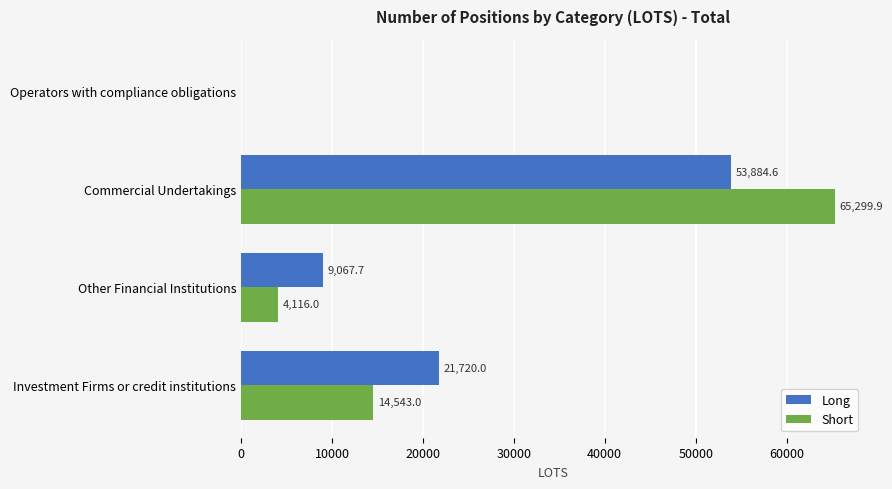

Count the number of categories in the chart.

4